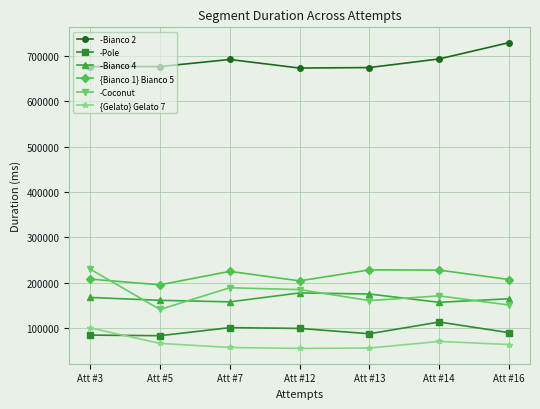

What is the sum of all -Bianco 4 values?

1159028